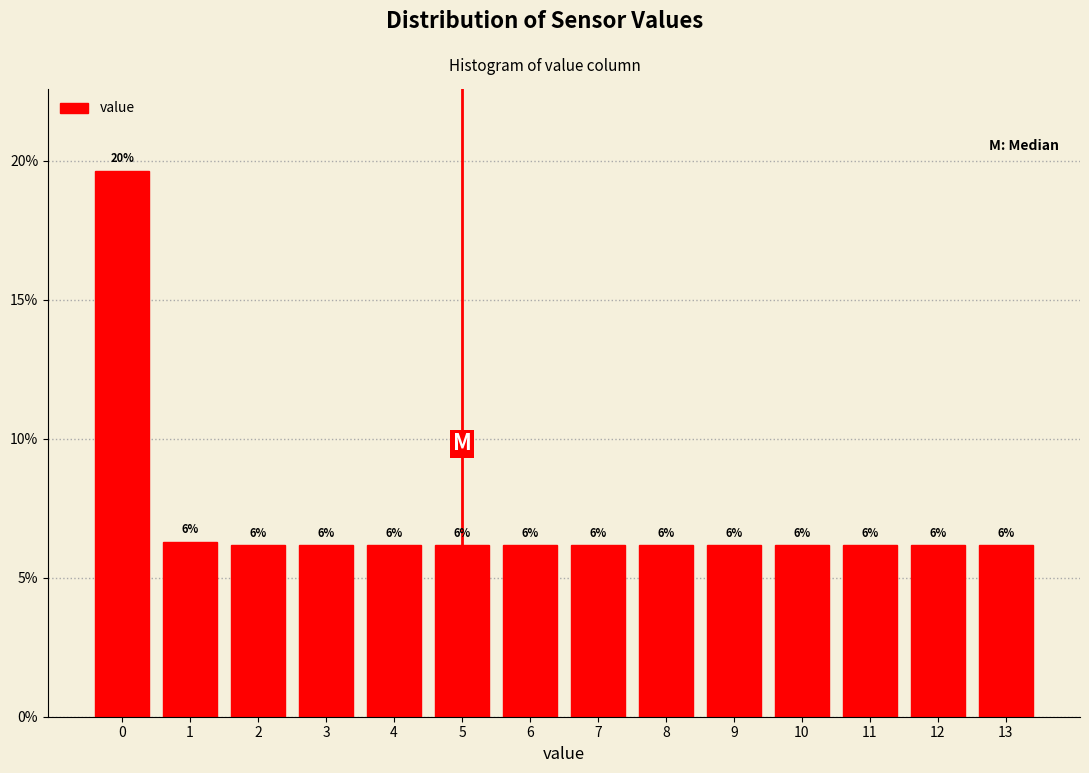

Does the chart contain any negative values?

No